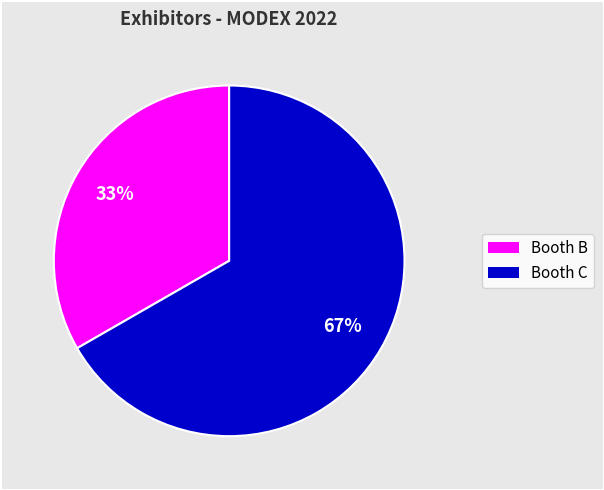

Rank the categories by value from highest to lowest.

Booth C, Booth B